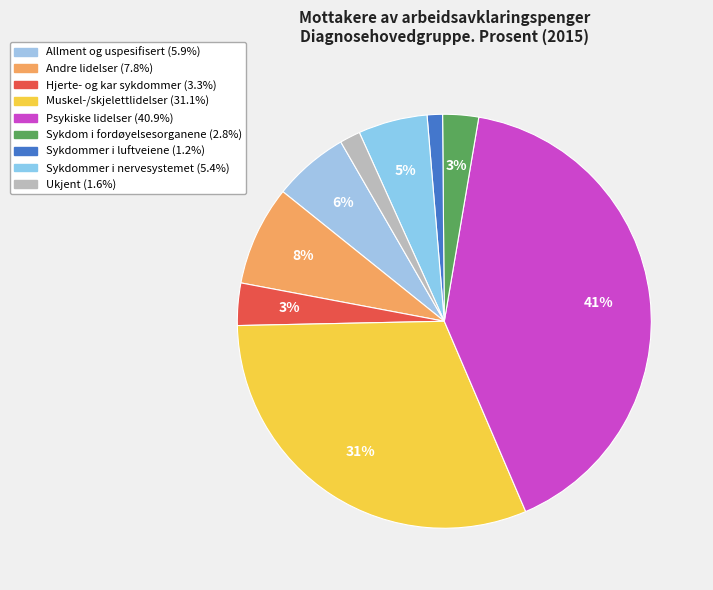

Combined, do Sykdommer i luftveiene and Sykdommer i nervesystemet account for over 50%?

No